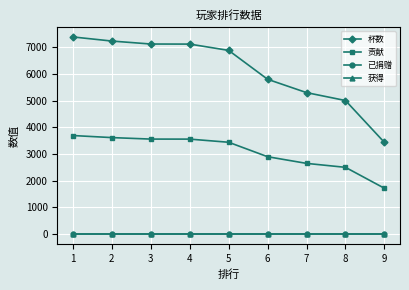

Does the chart have visible grid lines?

Yes